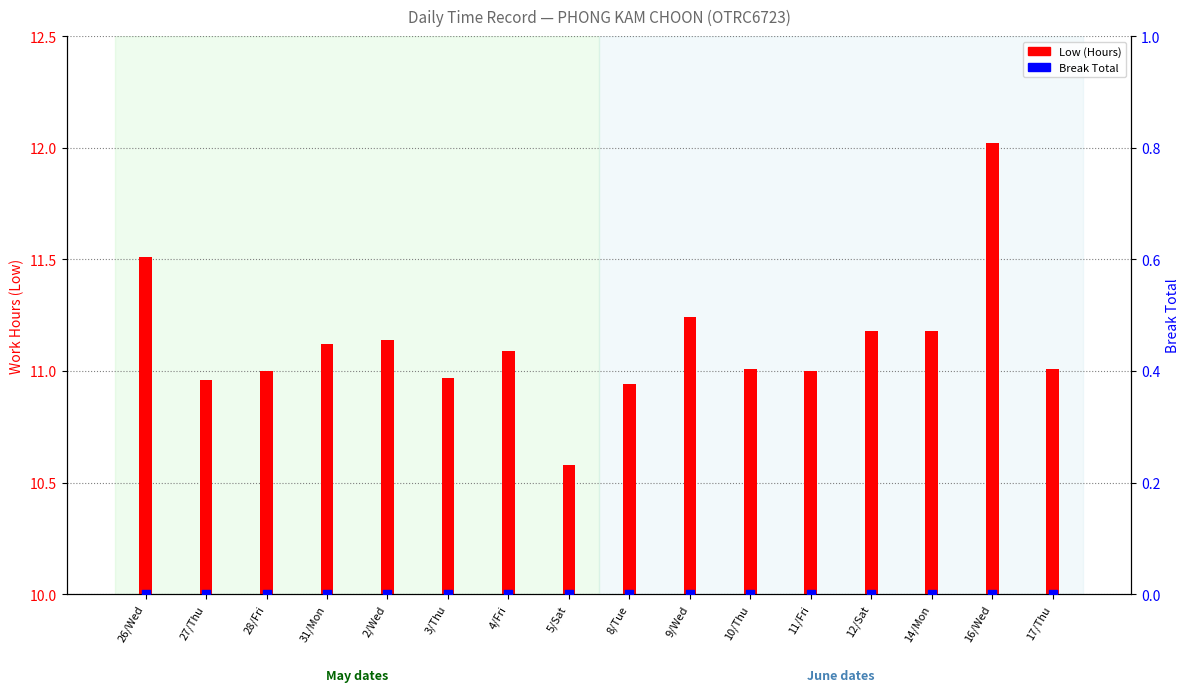

Which series has the largest total across all categories?

Low (Hours)